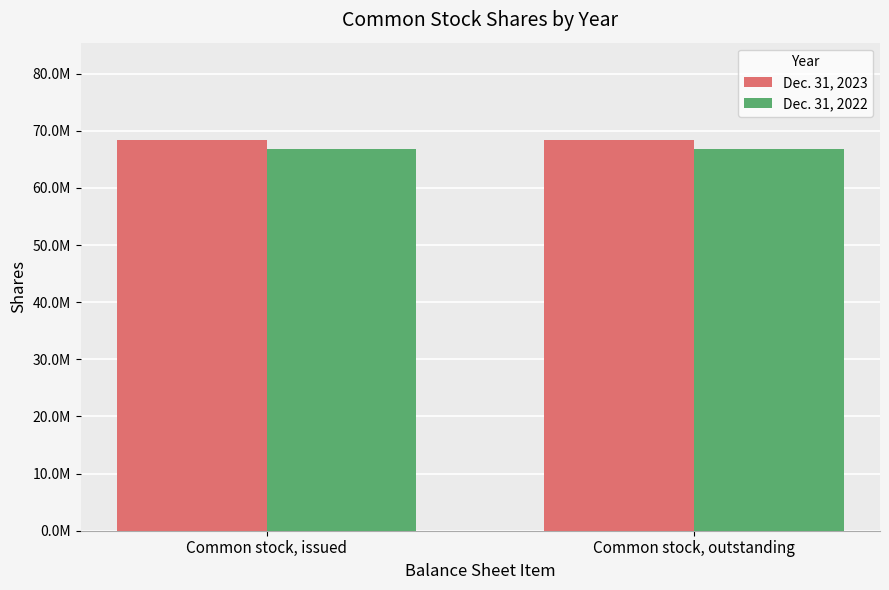

Rank the series at Common stock, outstanding from lowest to highest value.

Dec. 31, 2022, Dec. 31, 2023